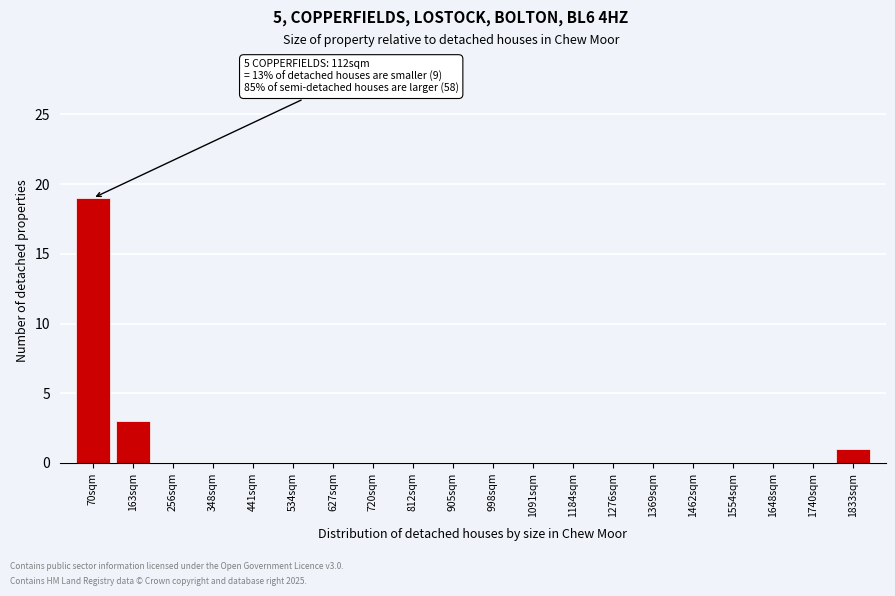

Reading left to right, extract all data points from this chart.

70sqm=19	163sqm=3	256sqm=0	348sqm=0	441sqm=0	534sqm=0	627sqm=0	720sqm=0	812sqm=0	905sqm=0	998sqm=0	1091sqm=0	1184sqm=0	1276sqm=0	1369sqm=0	1462sqm=0	1554sqm=0	1648sqm=0	1740sqm=0	1833sqm=1